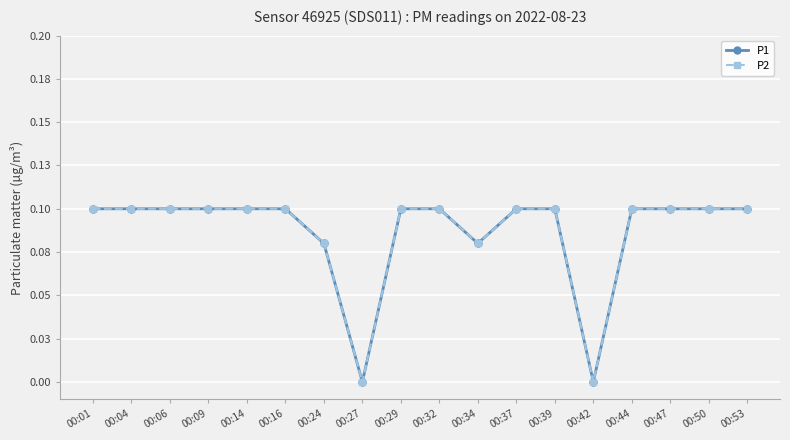

Does the chart have visible grid lines?

Yes